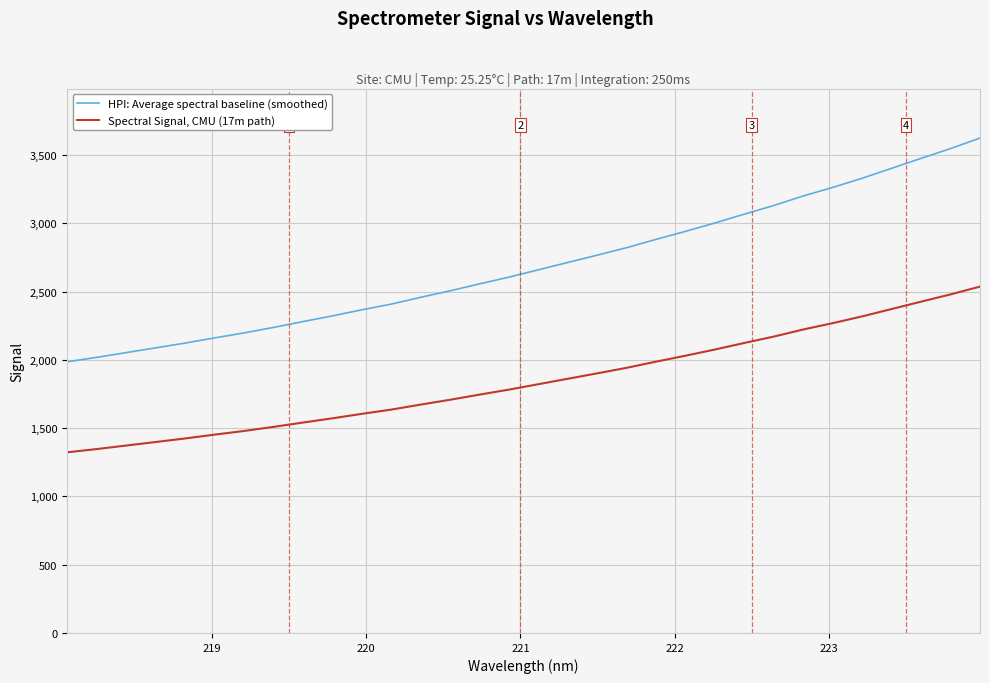

How many values in the Spectral Signal, CMU (17m path) series are below 1821?

16